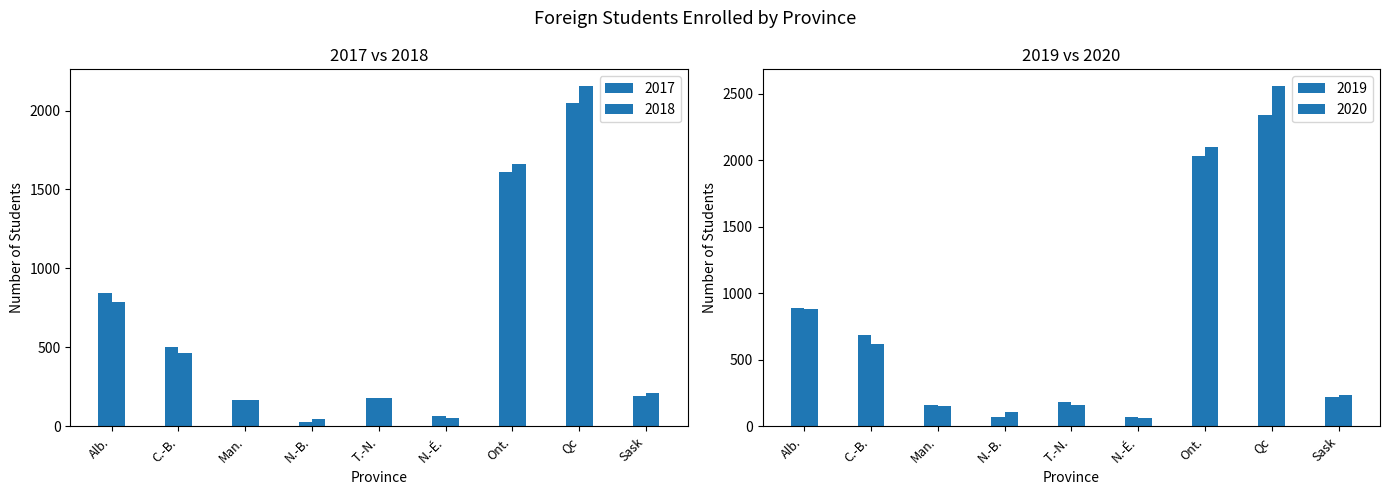

What is the value of the 2017 bar at the 7th from the left?

1613.0